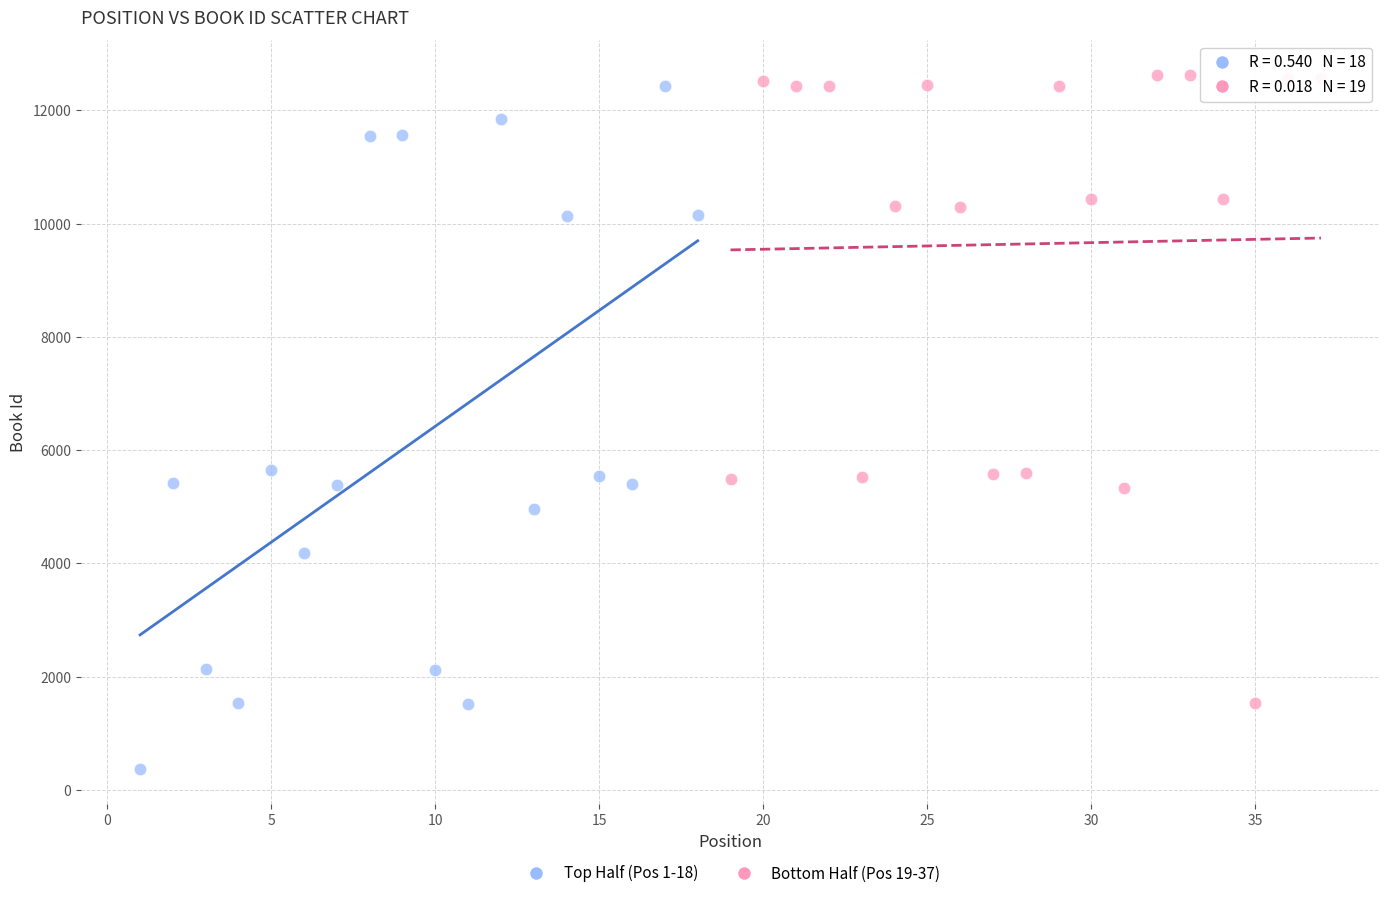

Which series contains the lowest Y value?

Top Half (Pos 1-18)